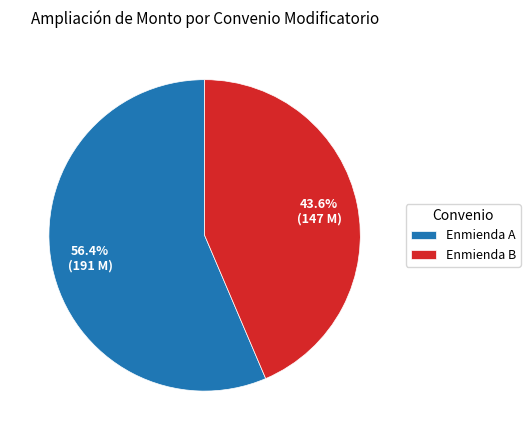

Do Enmienda A and Enmienda B together represent more than half of the pie?

Yes